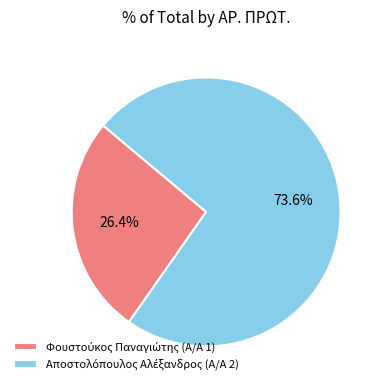

To the nearest percent, what is the difference between the largest and smallest slice percentages?

47%